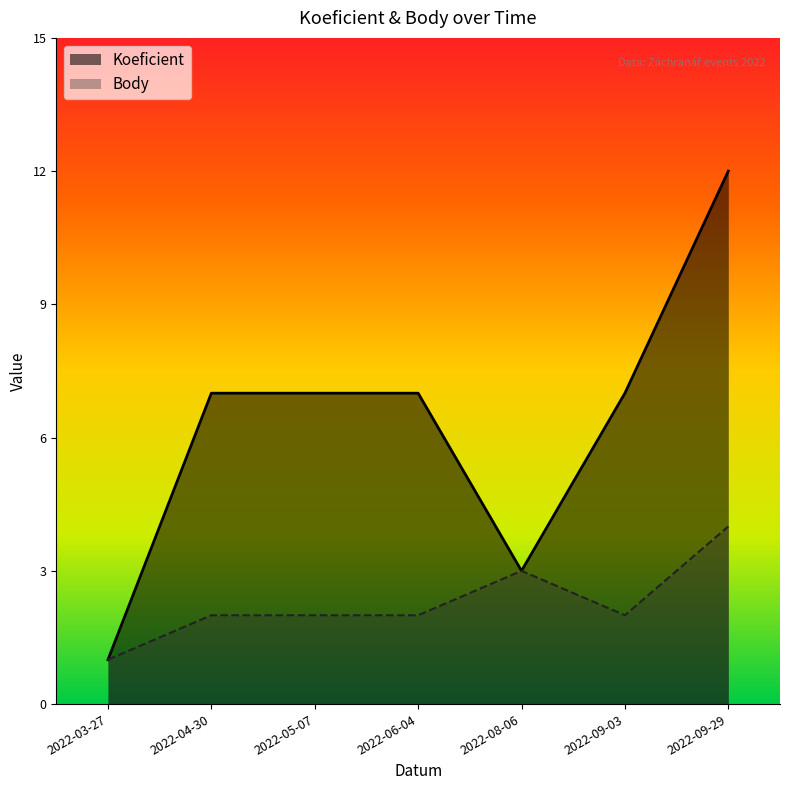

Count the Koeficient values in the range 3 to 7.

5